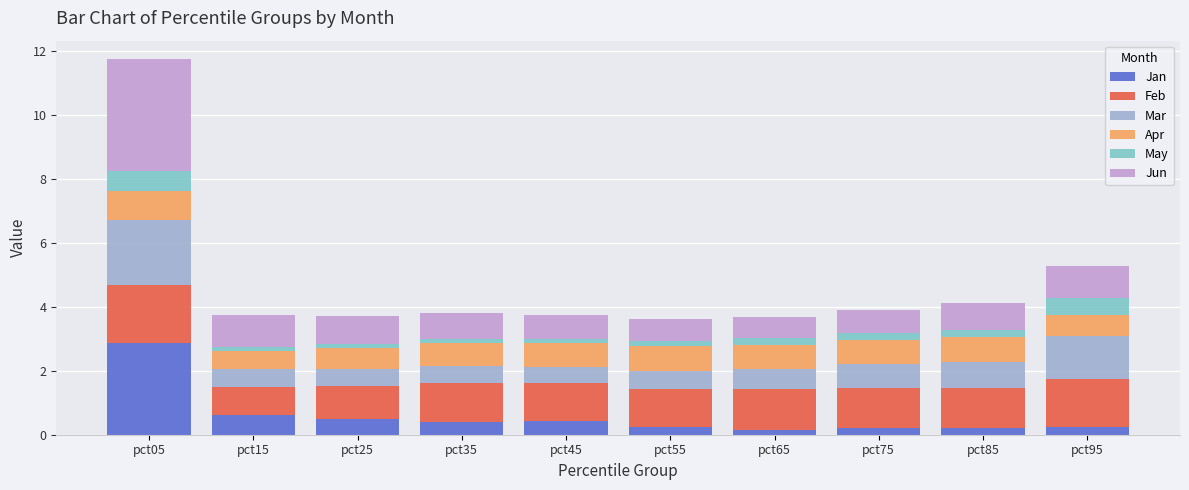

At which category is the sum across all series the highest?

pct05